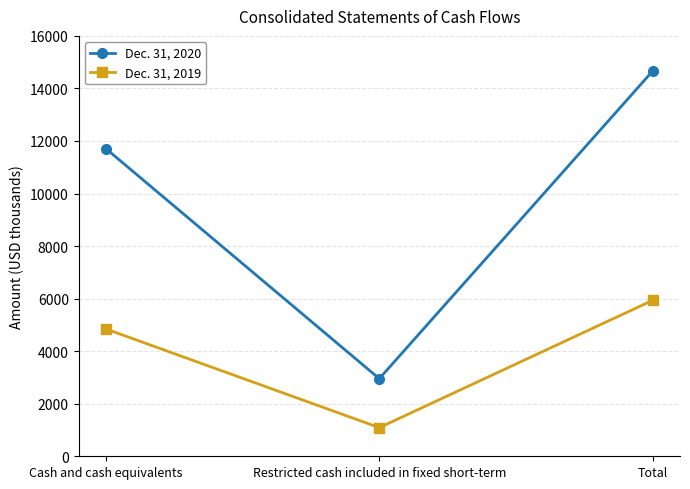

Which series has the largest total across all categories?

Dec. 31, 2020